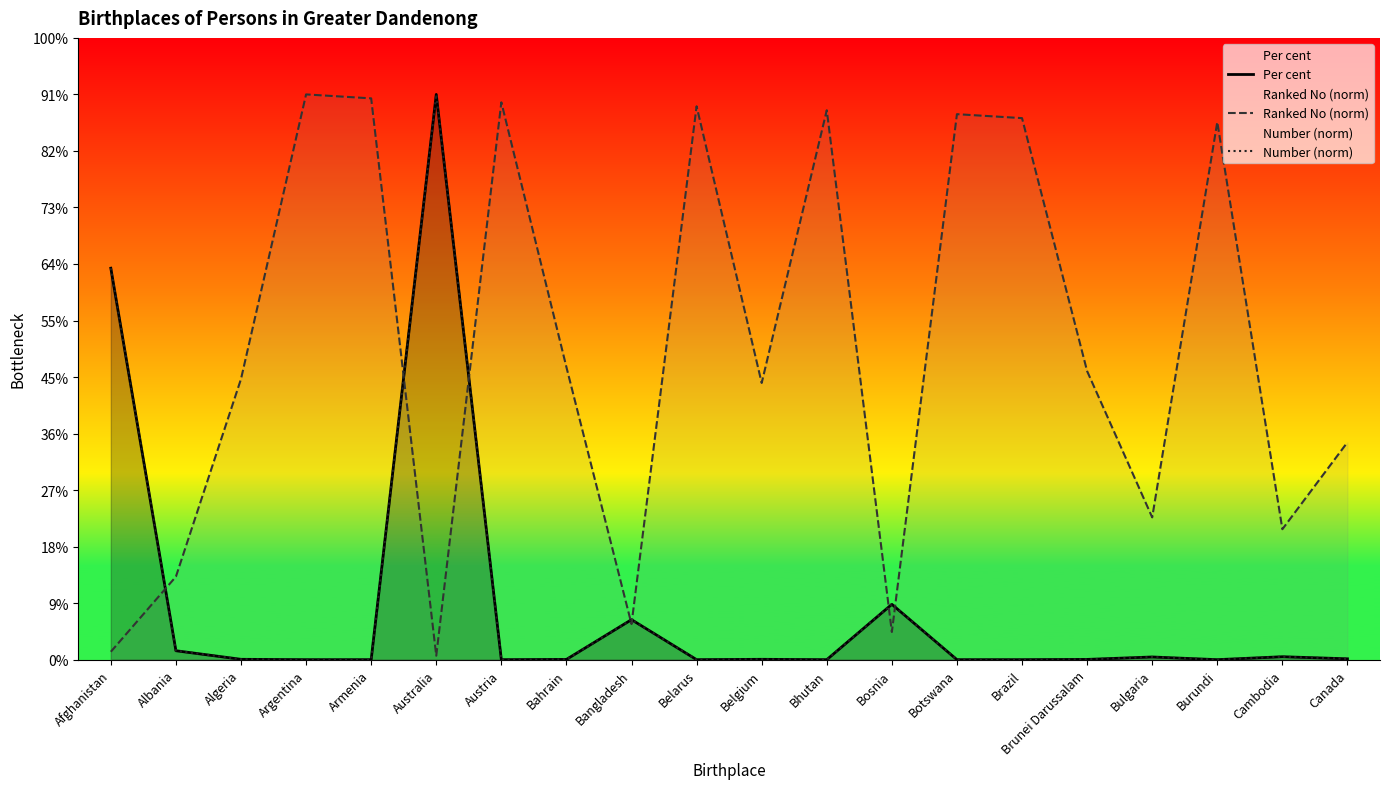

True or false: Per cent and Number (norm) cross at least once.

True